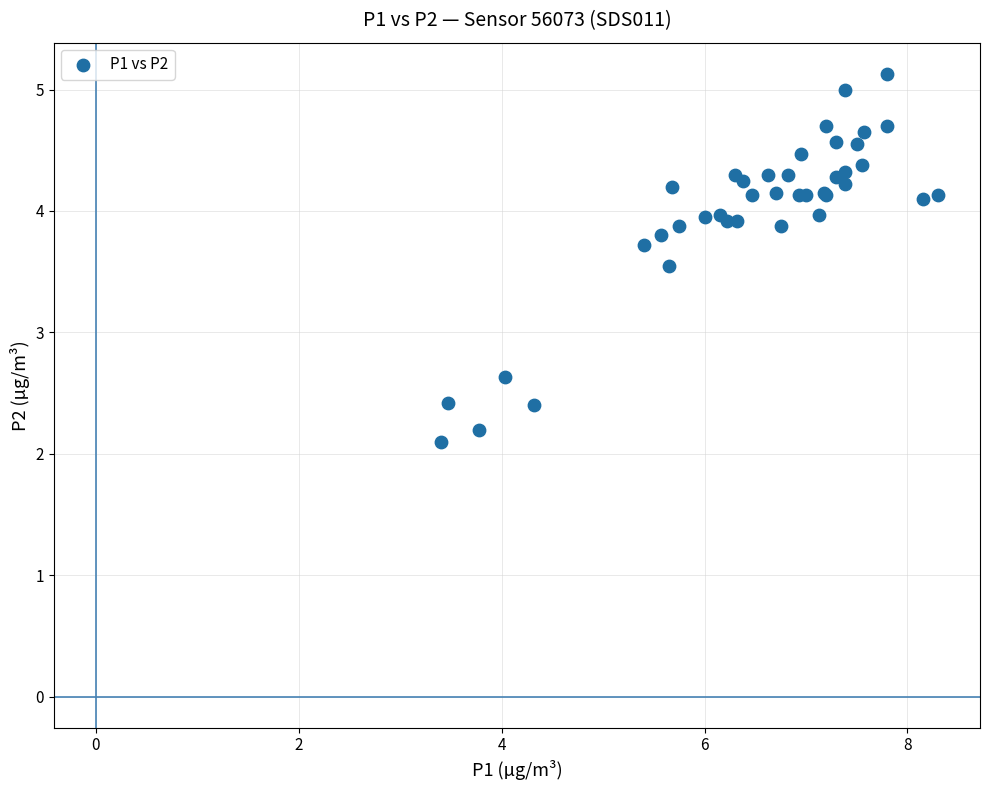

What Y value in the scatter plot is closest to 3?

2.6